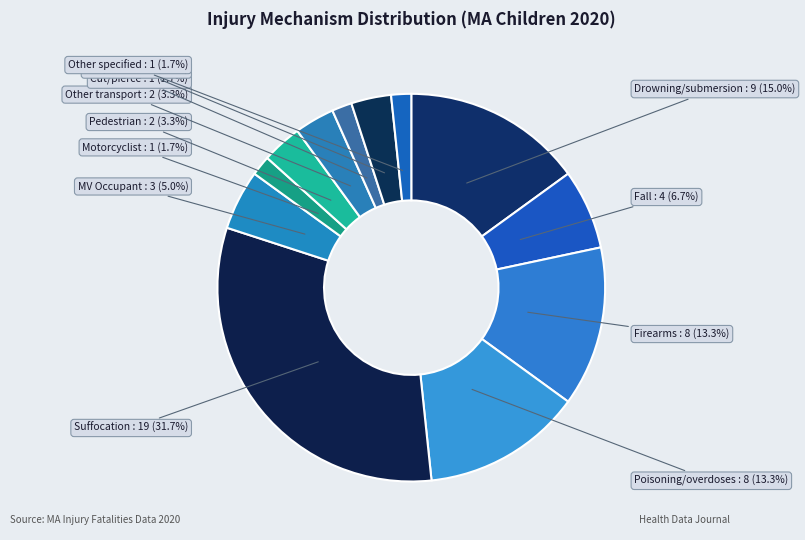

To the nearest percent, what is the combined percentage of Firearms and Other specified?

15%